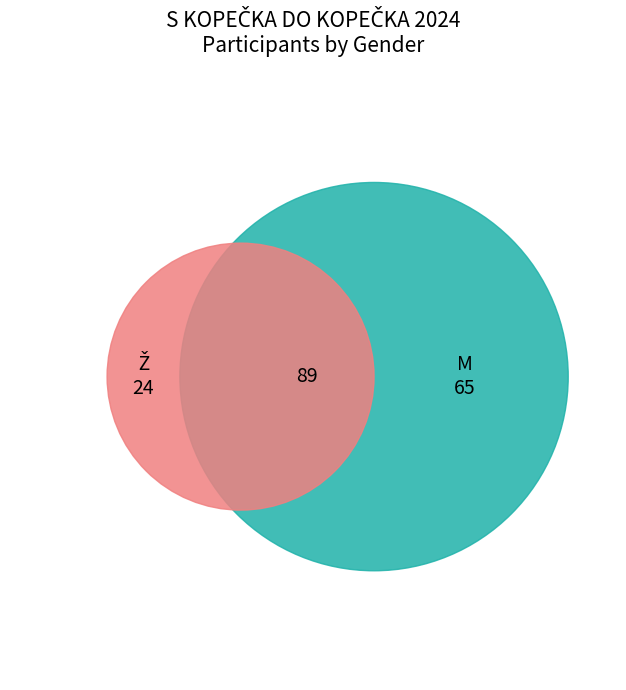

What is the largest slice in the pie chart?

M